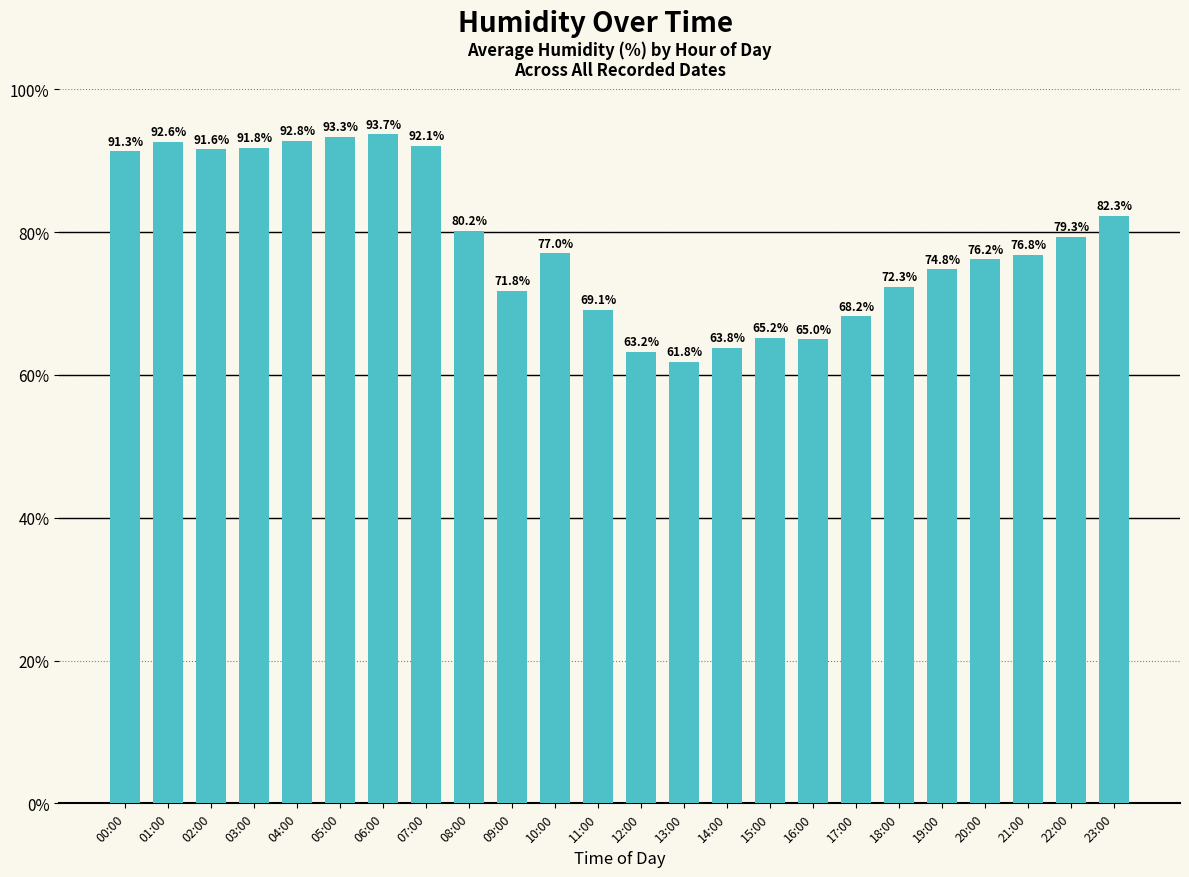

Which category has the lowest value across all series?

13:00